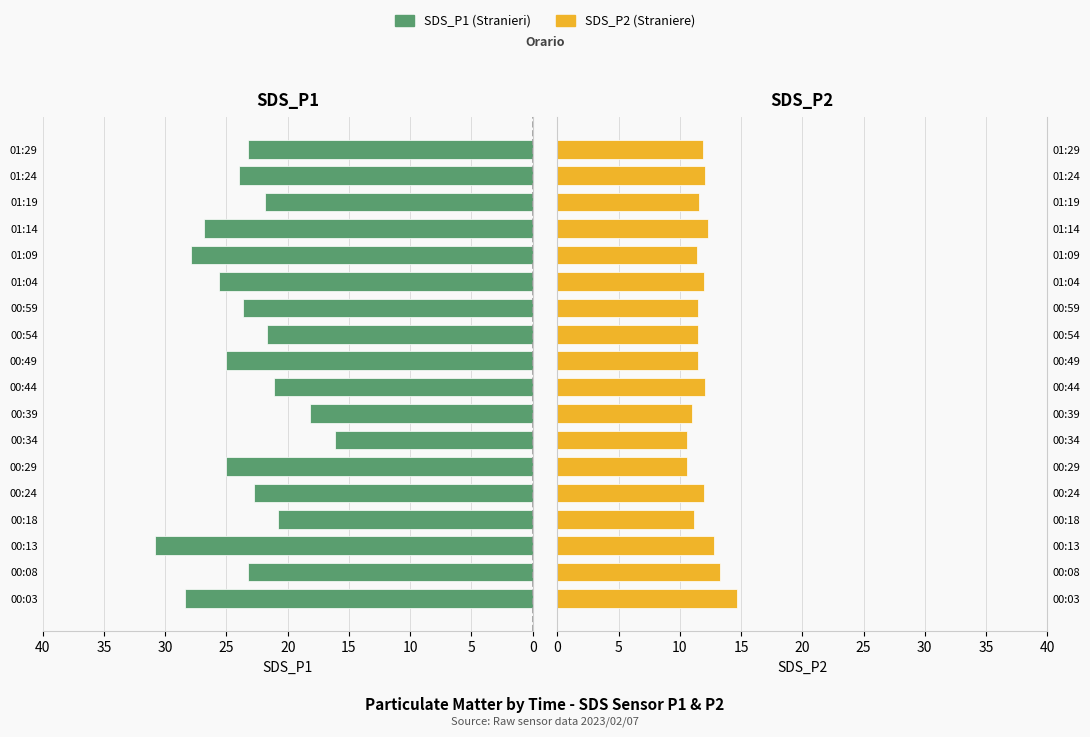

Is it true that SDS_P1 equals 34.0 at 00:59?

False